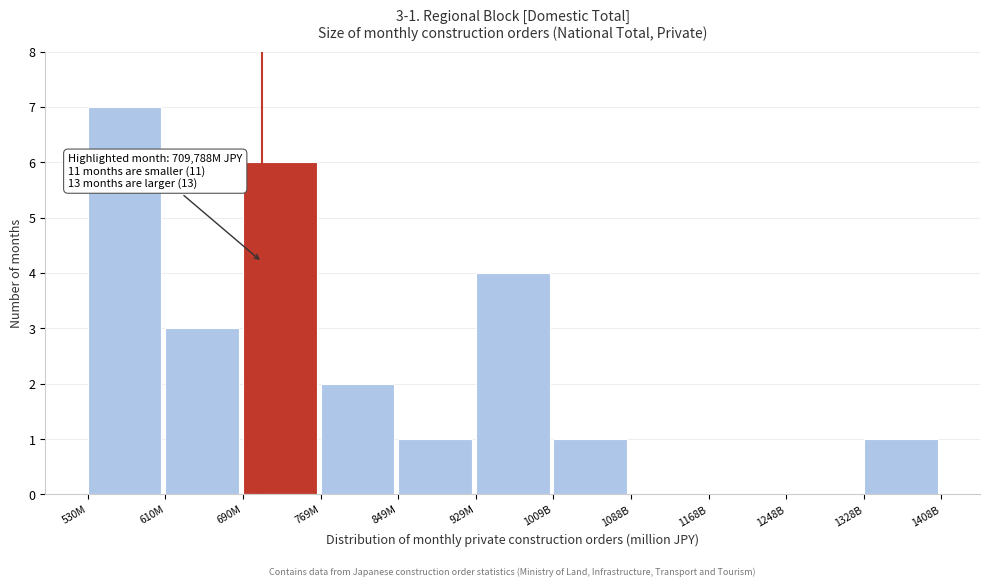

Reading right to left, what are all the values shown in this chart?

1328B=1	1248B=0	1168B=0	1088B=0	1009B=1	929M=4	849M=1	769M=2	690M=6	610M=3	530M=7